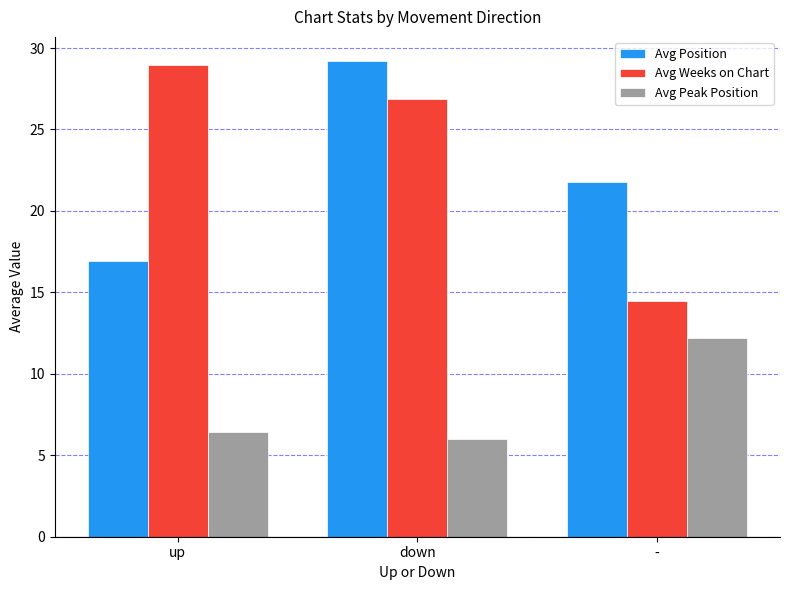

What is the sum of all Avg Weeks on Chart values?

70.3